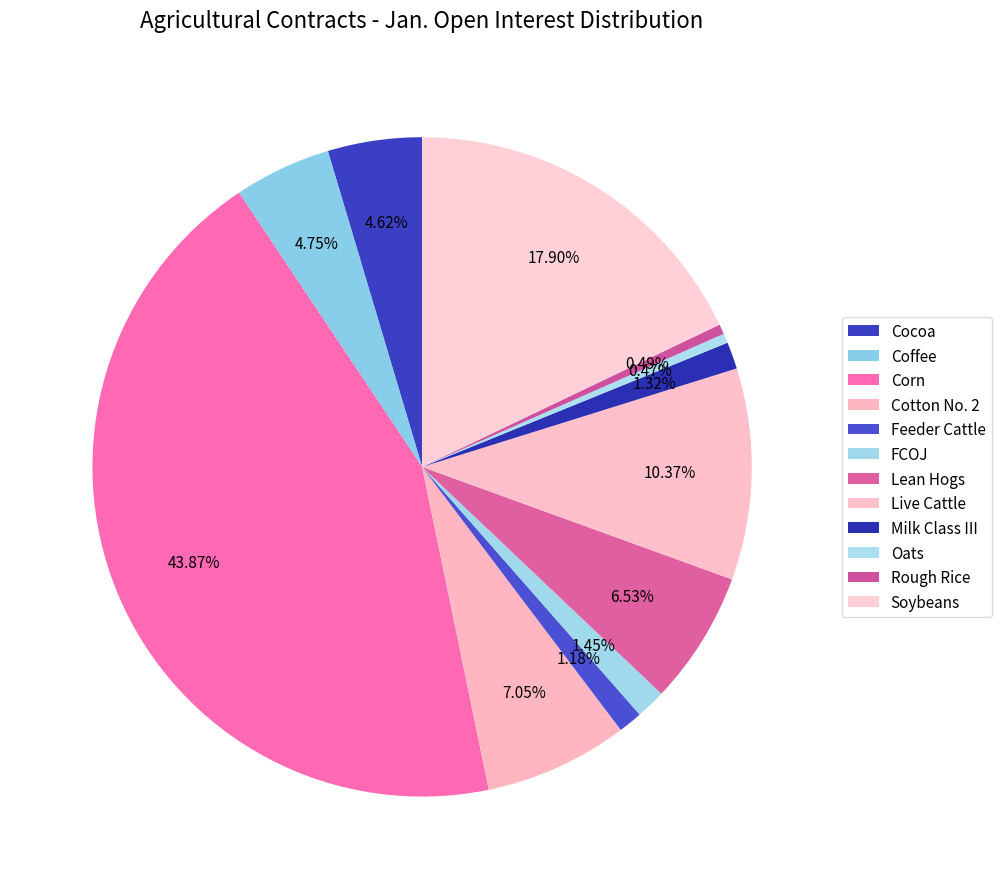

Count the number of slices in the pie.

12